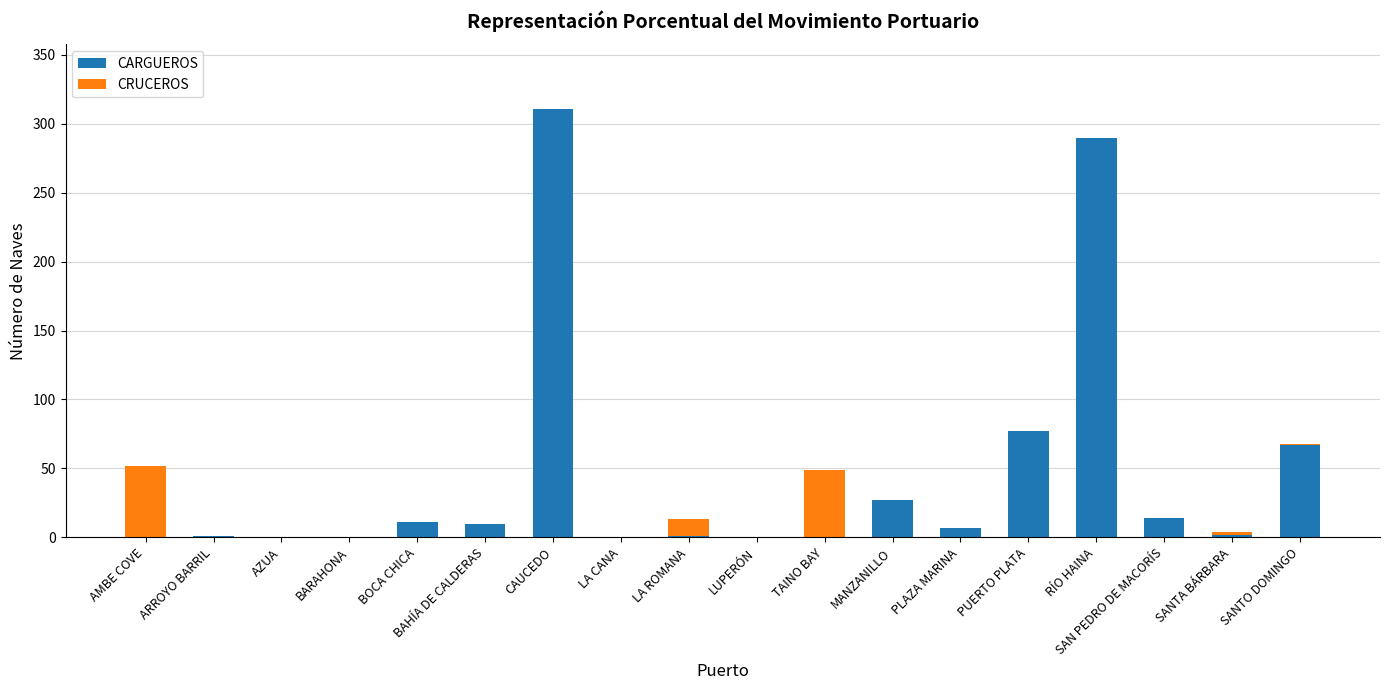

At which label does CARGUEROS reach its peak?

CAUCEDO